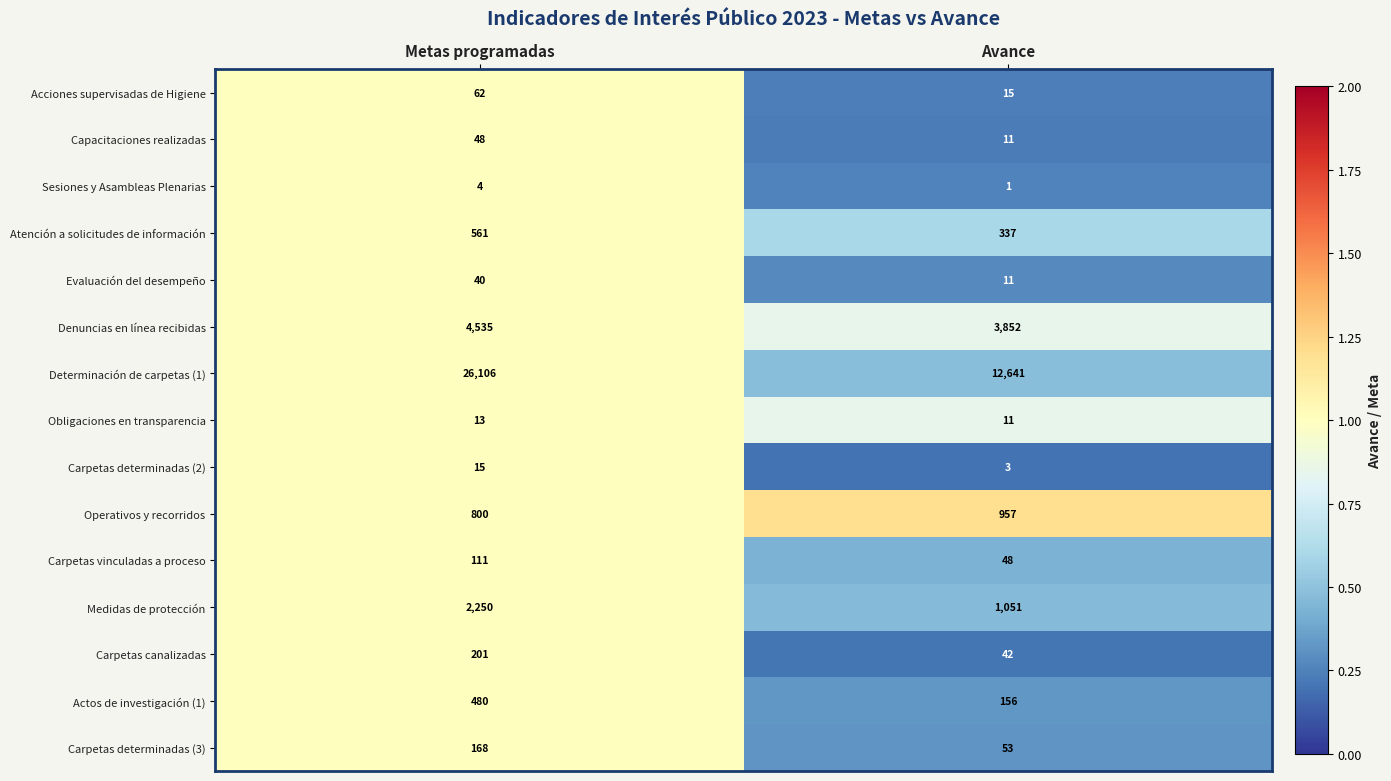

What is the total value across all series at Avance?

19189